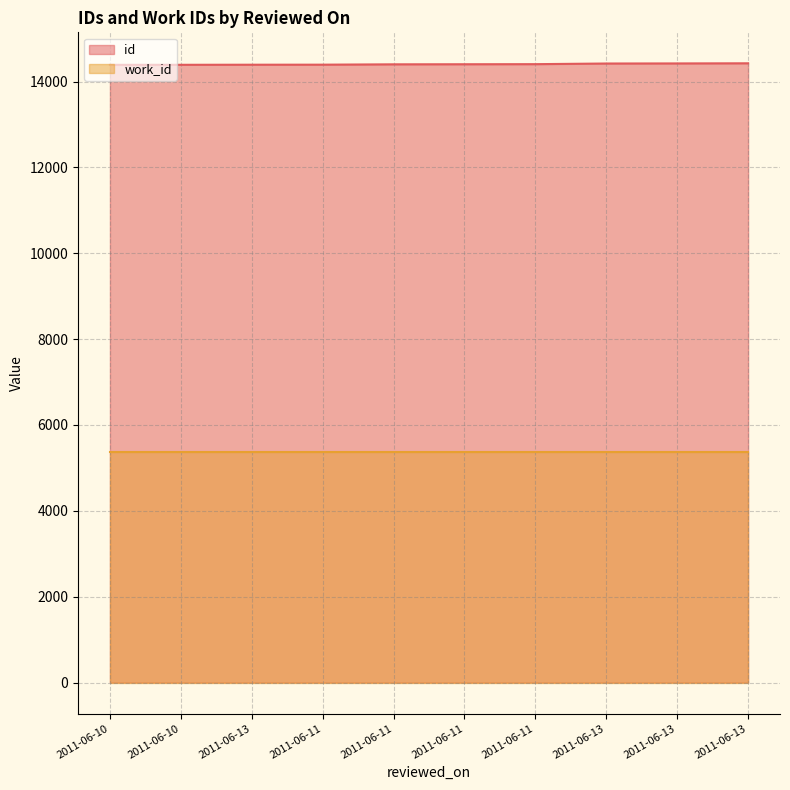

True or false: there are more than 1 points higher than both neighbors.

False